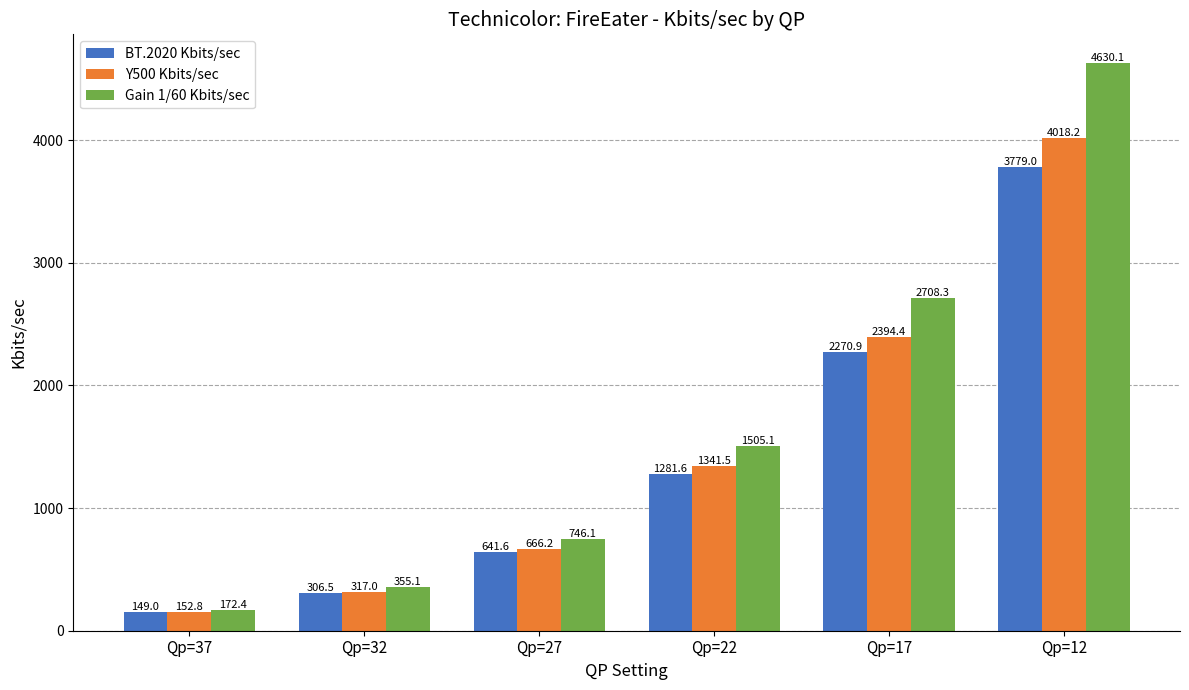

What is the difference between the Y500 Kbits/sec values at Qp=17 and Qp=27?

1728.2